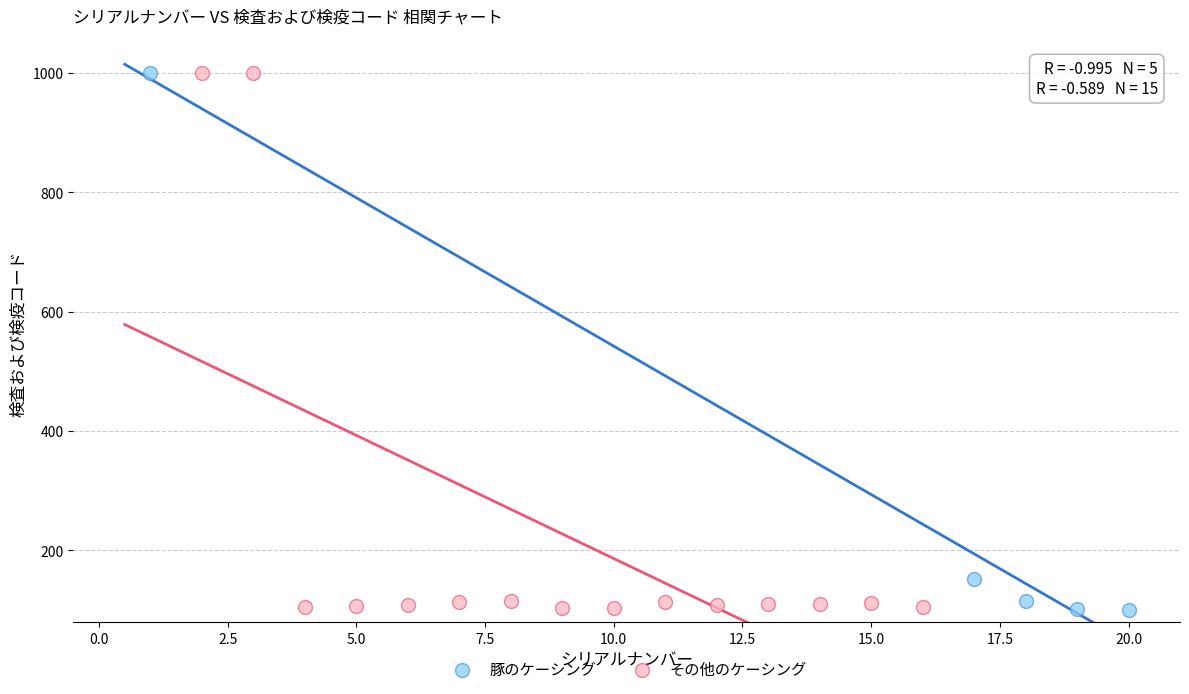

What are all the series names shown in the legend?

豚のケーシング, その他のケーシング